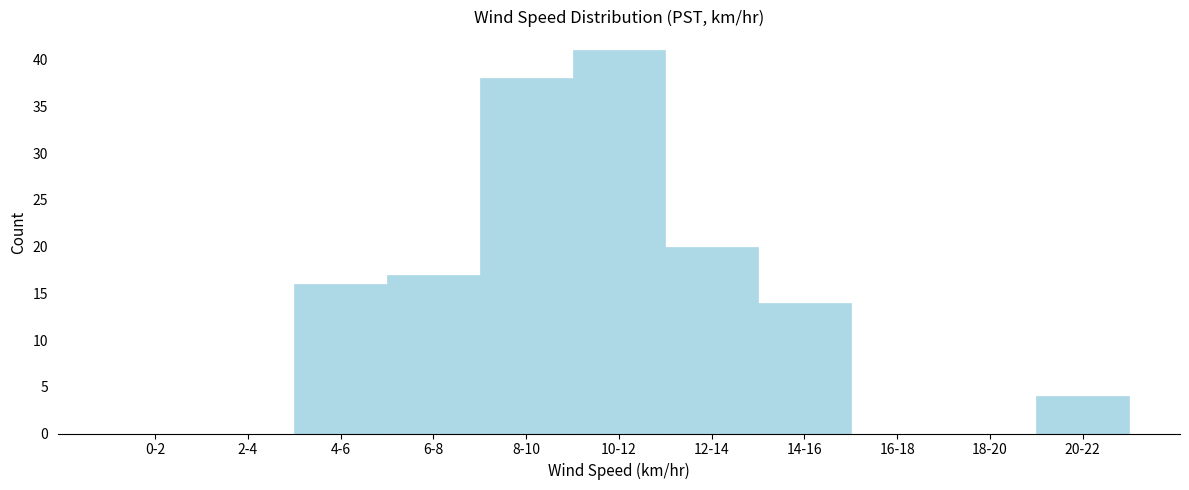

Reading left to right, transcribe all the data shown in this chart.

0-2=0	2-4=0	4-6=16	6-8=17	8-10=38	10-12=41	12-14=20	14-16=14	16-18=0	18-20=0	20-22=4